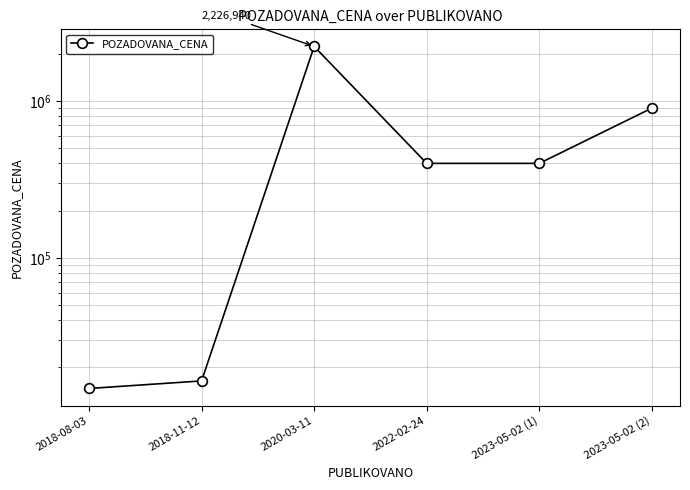

What value does the data have at 2020-03-11?

2226940